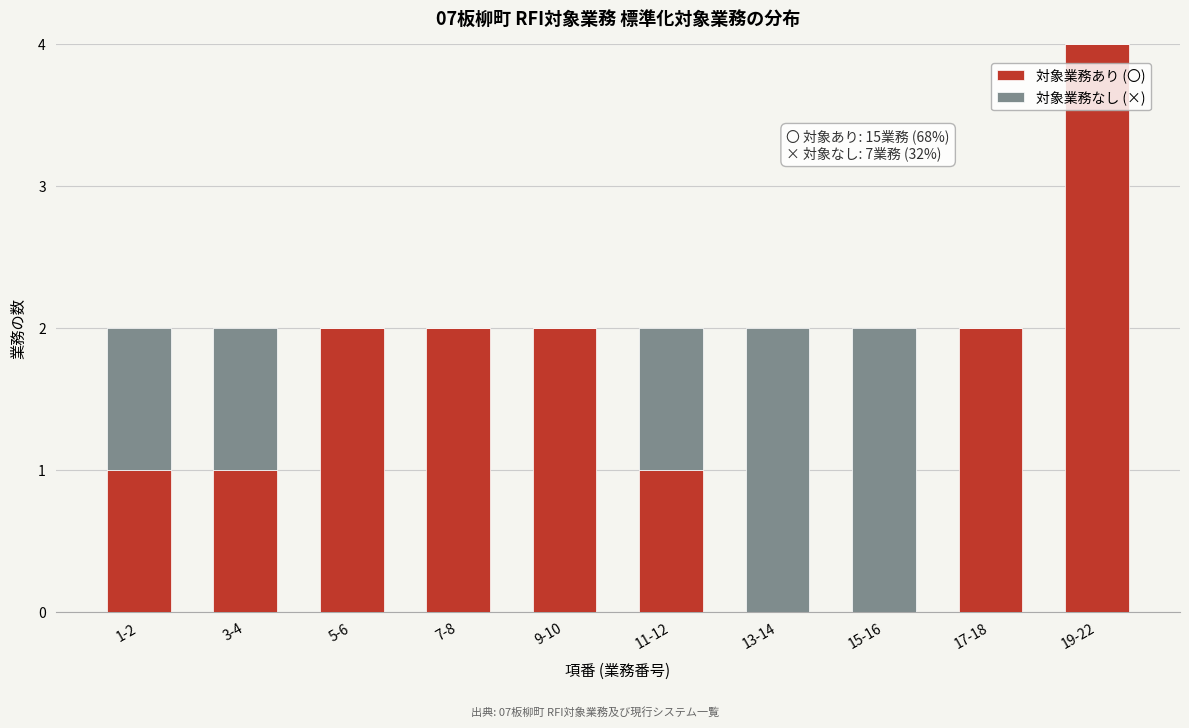

Reading left to right, list the values for the 対象業務あり (〇) series.

1-2=1	3-4=1	5-6=2	7-8=2	9-10=2	11-12=1	13-14=0	15-16=0	17-18=2	19-22=4